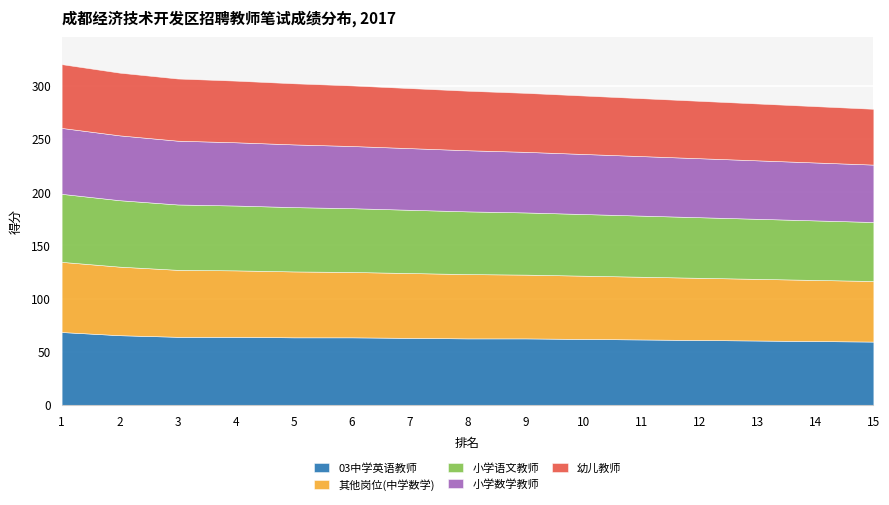

True or false: 03中学英语教师 has a value of 59.5 at 15.

True